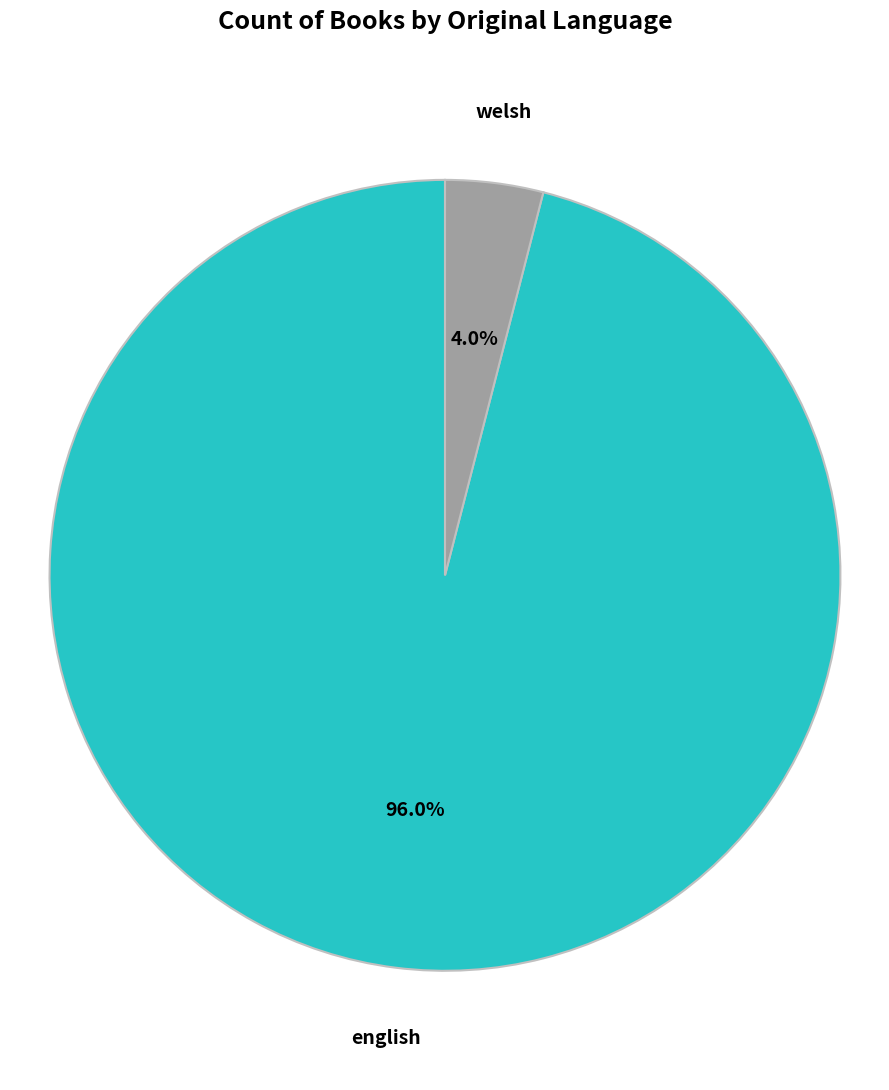

The welsh slice represents 18% of the pie. True or false?

False